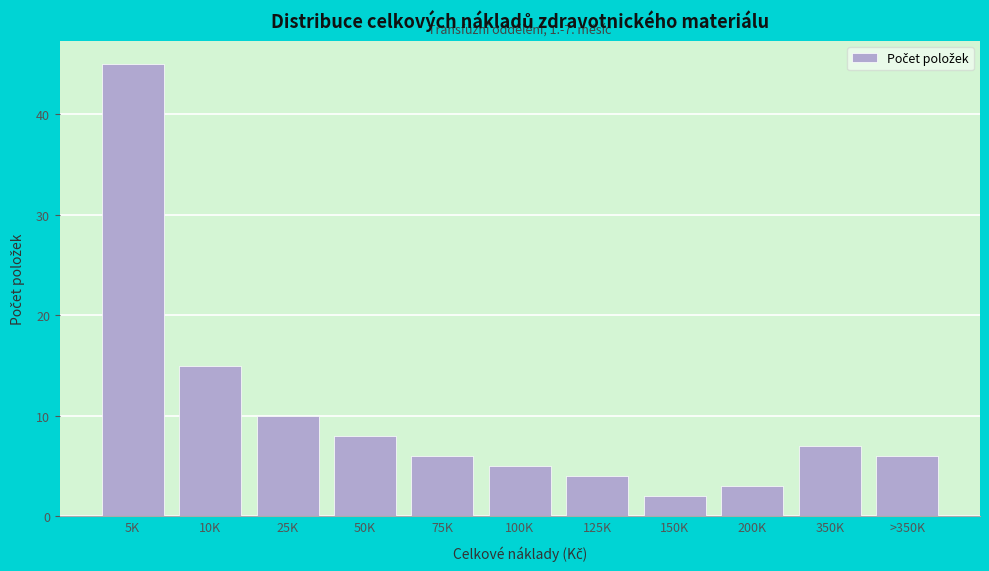

Reading left to right, transcribe all the data shown in this chart.

5K=45	10K=15	25K=10	50K=8	75K=6	100K=5	125K=4	150K=2	200K=3	350K=7	>350K=6